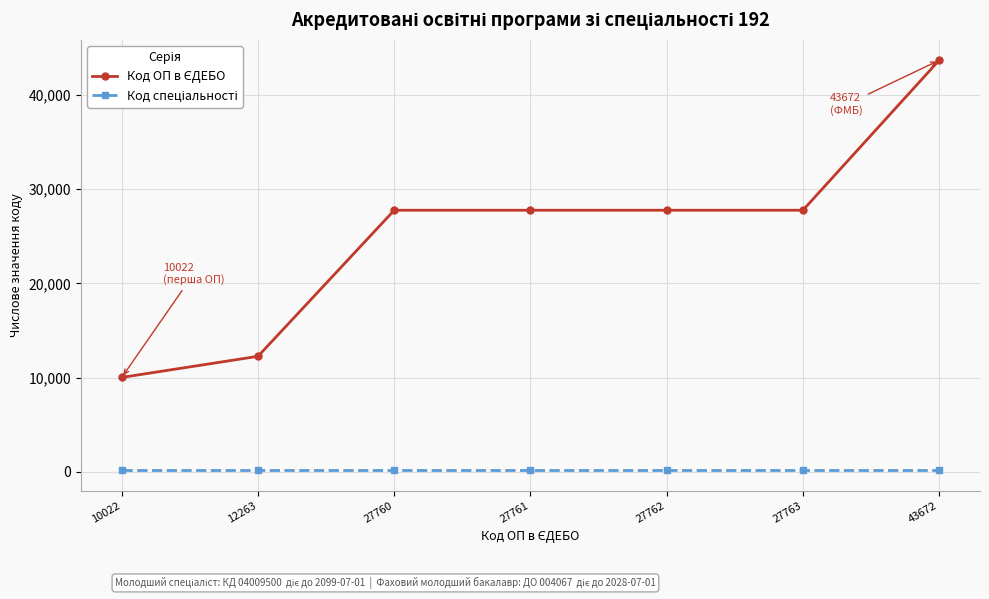

Which label corresponds to the largest value in the chart?

43672